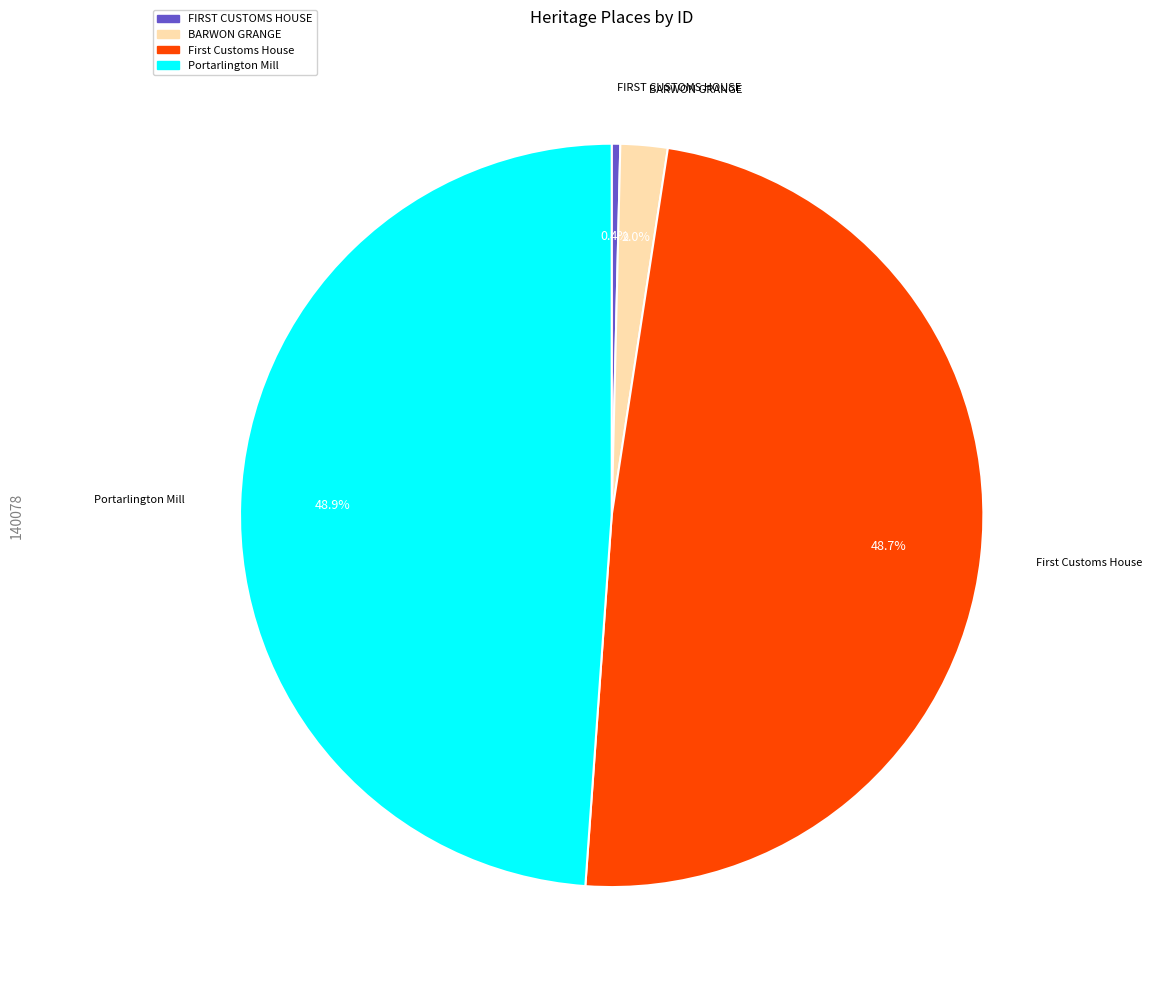

Which slice is the smallest?

FIRST CUSTOMS HOUSE